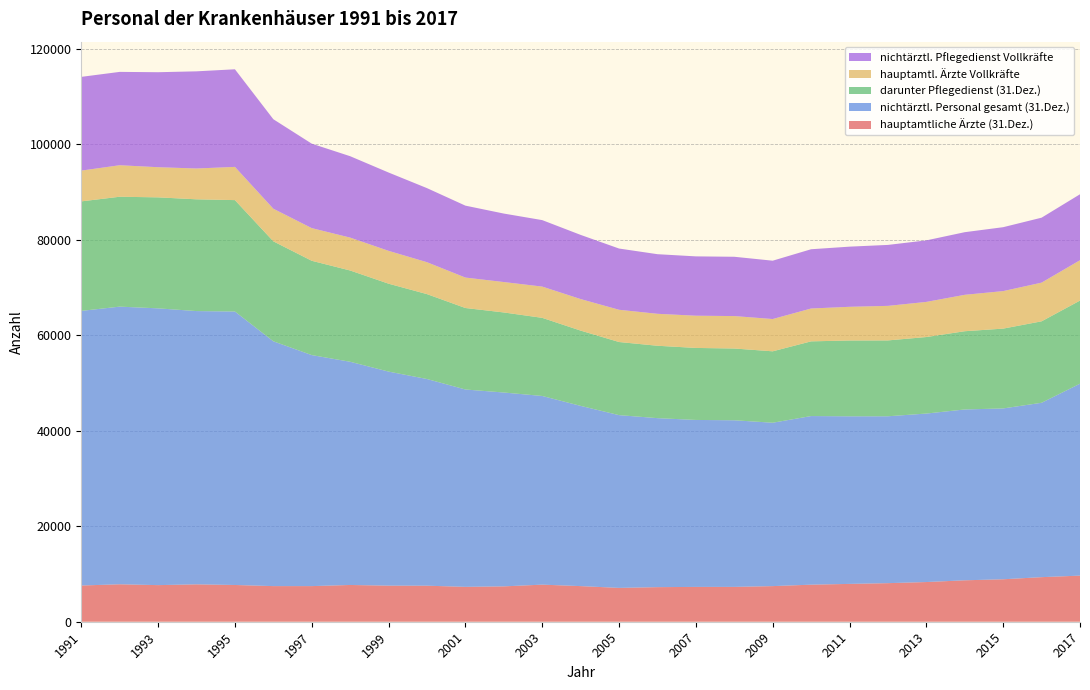

Reading right to left, transcribe all the data shown in this chart.

hauptamtliche Ärzte (31.Dez.): 9661.0	9340.0	8897.0	8681.0	8316.0	8083.0	7927.0	7765.0	7463.0	7301.0	7297.0	7246.0	7089.0	7464.0	7771.0	7410.0	7309.0	7549.0	7560.0	7702.0	7464.0	7465.0	7699.0	7834.0	7670.0	7847.0	7589.0
nichtärztl. Personal gesamt (31.Dez.): 40217.0	36539.0	35797.0	35797.0	35304.0	34968.0	35118.0	35332.0	34236.0	34912.0	34985.0	35412.0	36200.0	37765.0	39532.0	40619.0	41353.0	43308.0	44853.0	46769.0	48407.0	51293.0	57303.0	57259.0	57993.0	58177.0	57543.0
darunter Pflegedienst (31.Dez.): 17413.0	17068.0	16724.0	16394.0	16034.0	15894.0	15884.0	15651.0	14963.0	15036.0	15088.0	15168.0	15321.0	15773.0	16372.0	16775.0	17074.0	17789.0	18418.0	19124.0	19760.0	20947.0	23342.0	23418.0	23257.0	23027.0	22945.0
hauptamtl. Ärzte Vollkräfte: 8457.0	8105.0	7861.0	7629.0	7361.0	7240.0	7059.0	6884.9	6764.0	6798.2	6751.0	6696.5	6755.0	6608.0	6550.0	6373.0	6379.0	6685.0	6882.0	6892.0	6844.0	6835.0	6958.0	6458.0	6317.0	6602.0	6447.0
nichtärztl. Pflegedienst Vollkräfte: 13819.0	13611.0	13391.0	13122.0	12892.0	12771.0	12604.0	12414.8	12222.0	12424.7	12433.0	12488.1	12831.0	13445.0	13926.9	14347.0	15070.0	15523.0	16410.0	17055.0	17695.0	18749.0	20453.0	20357.0	19905.0	19558.0	19644.0